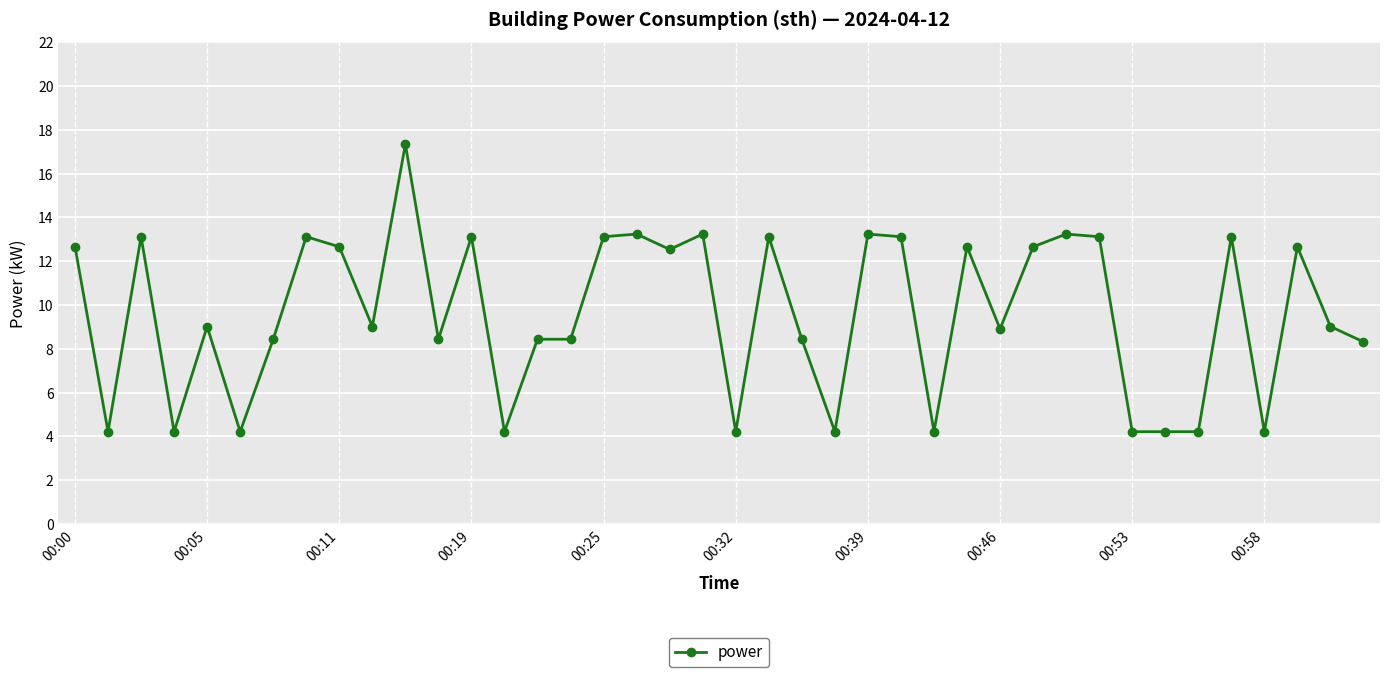

True or false: there are more than 1 points higher than both neighbors.

True